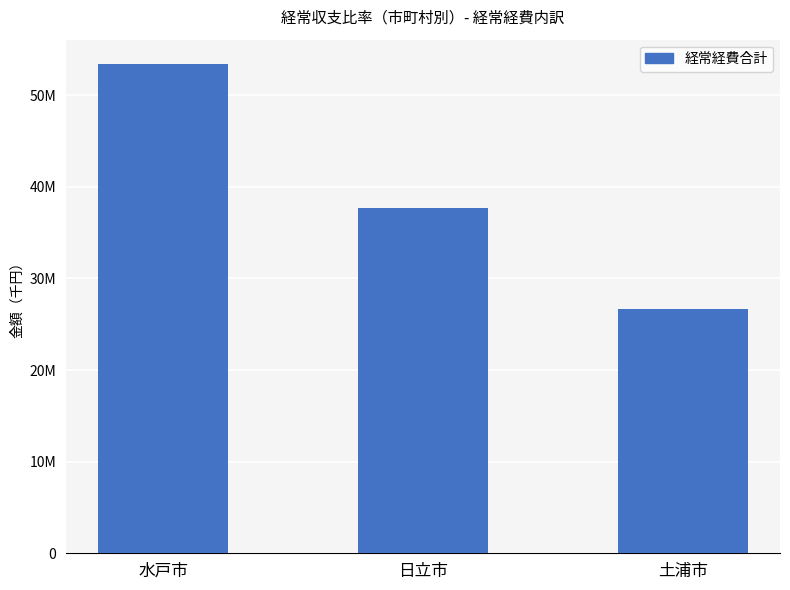

Reading right to left, transcribe all the data shown in this chart.

26705680	37640412	53379179